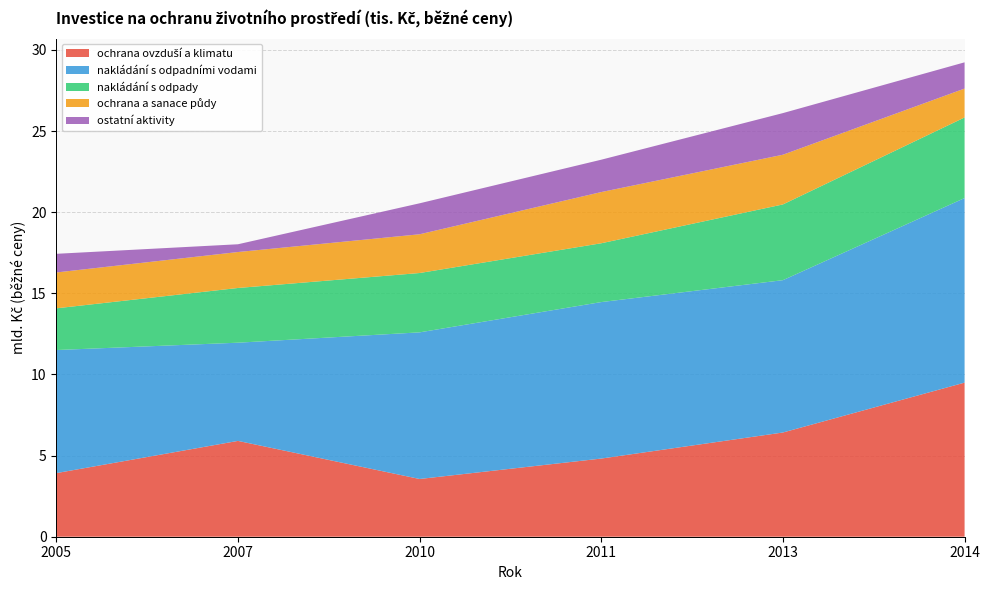

Reading left to right, list all the values displayed in this chart.

ochrana ovzduší a klimatu: 2005=3920174	2007=5905932	2010=3559046	2011=4818055	2013=6423932	2014=9498071
nakládání s odpadními vodami: 2005=7586543	2007=6053301	2010=9037578	2011=9644538	2013=9389242	2014=11375974
nakládání s odpady: 2005=2571511	2007=3372544	2010=3657655	2011=3625582	2013=4668489	2014=4967963
ochrana a sanace půdy: 2005=2209393	2007=2215974	2010=2387901	2011=3155461	2013=3063238	2014=1780352
ostatní aktivity: 2005=1150188	2007=478458	2010=1908808	2011=1994530	2013=2565704	2014=1617814